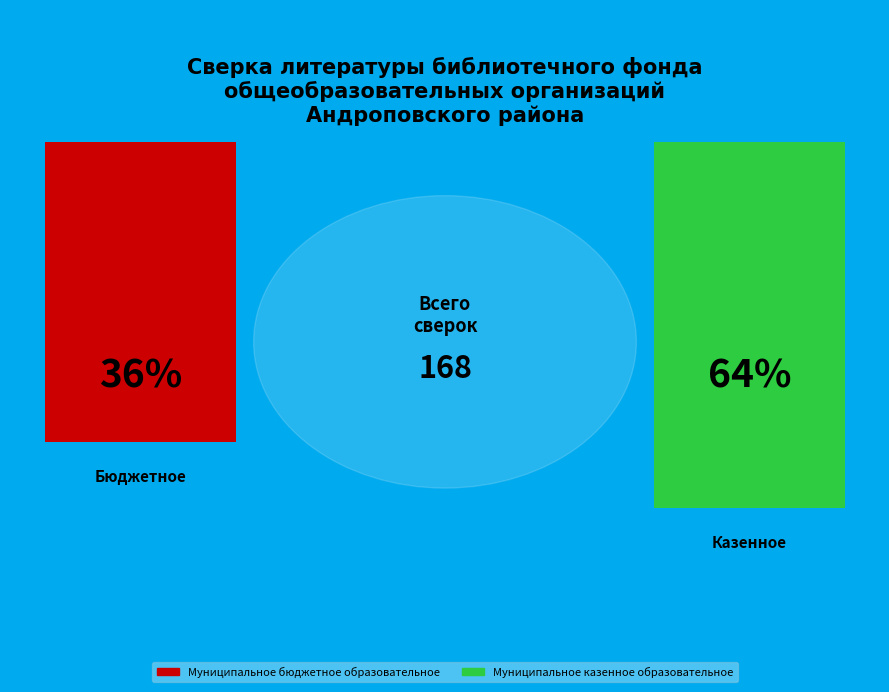

What percentage is the Муниципальное бюджетное образовательное slice, to the nearest percent?

36%